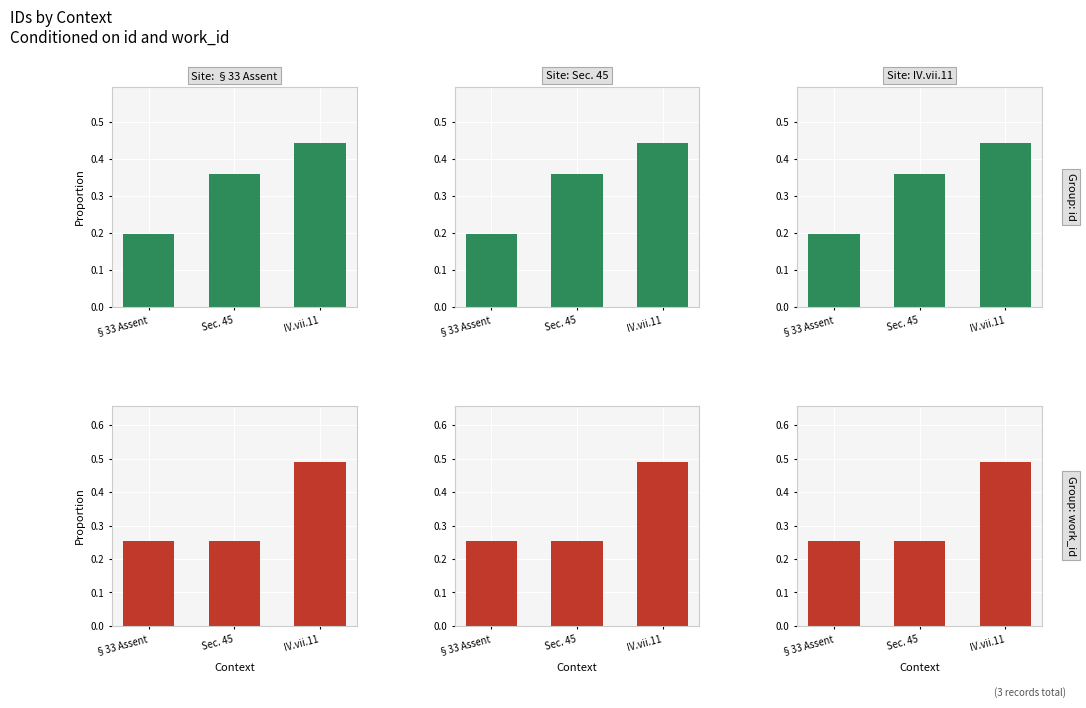

How many groups of bars are there?

3